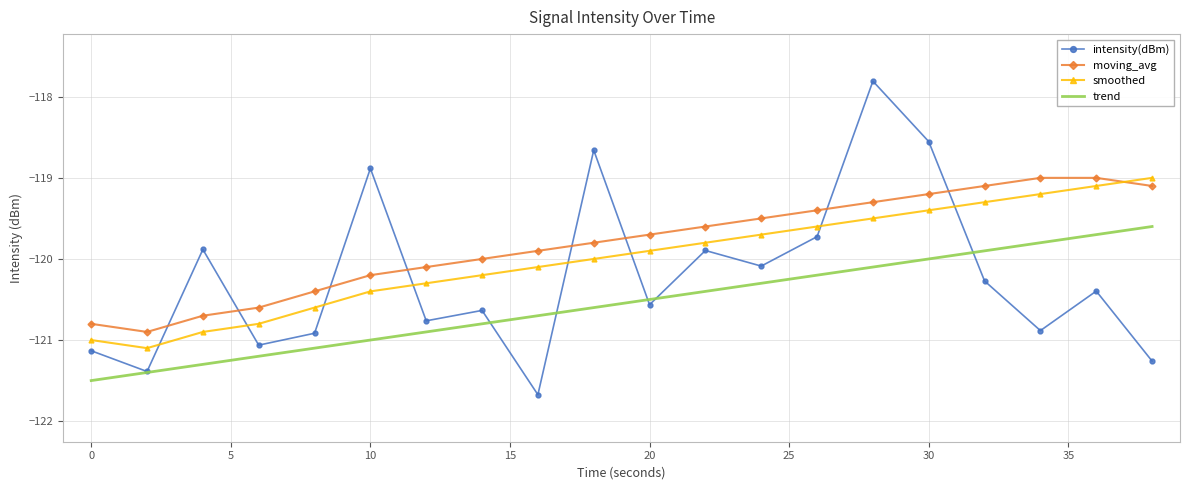

Which series has the largest range (max minus min)?

intensity(dBm)